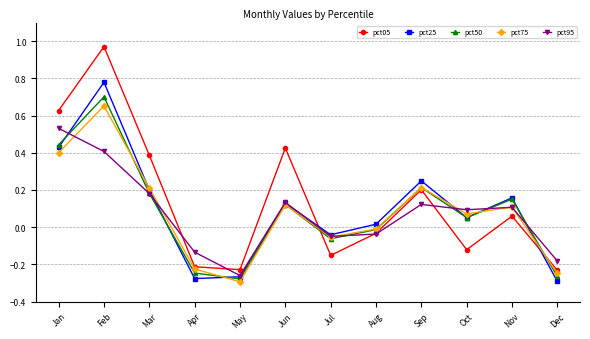

How many interior local peaks does the pct75 series have?

4